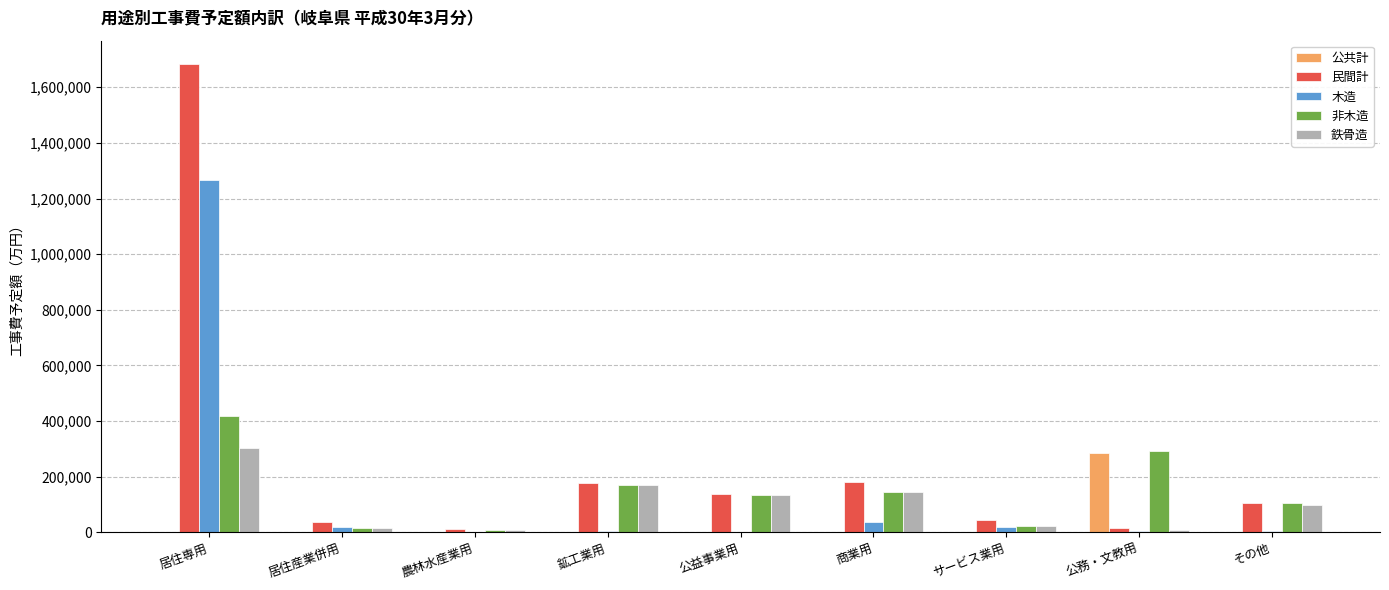

Which series has the largest range (max minus min)?

民間計